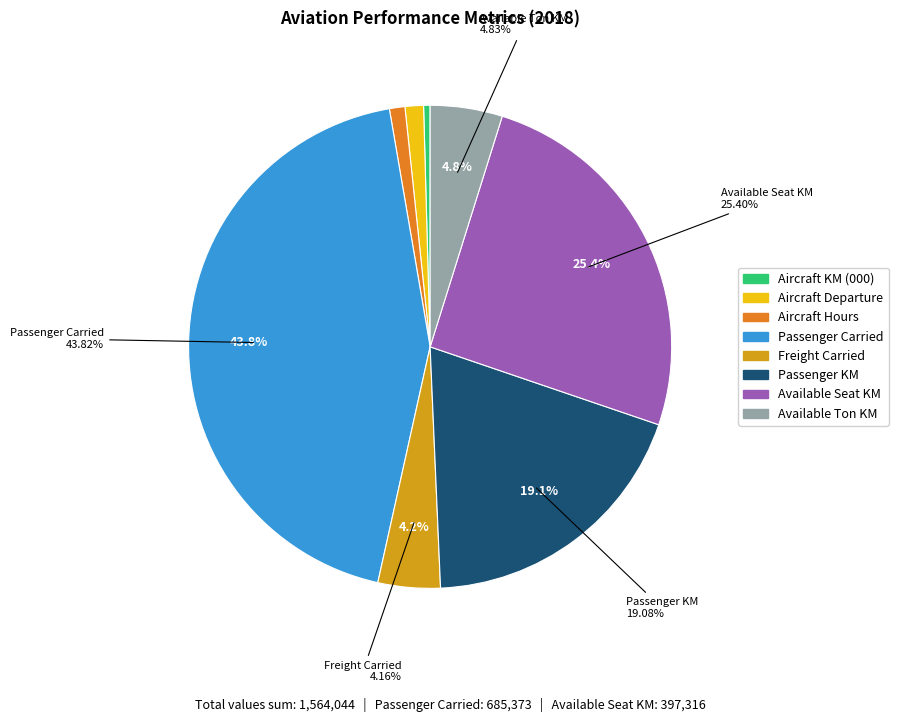

Which slice is the smallest?

Aircraft KM (000)